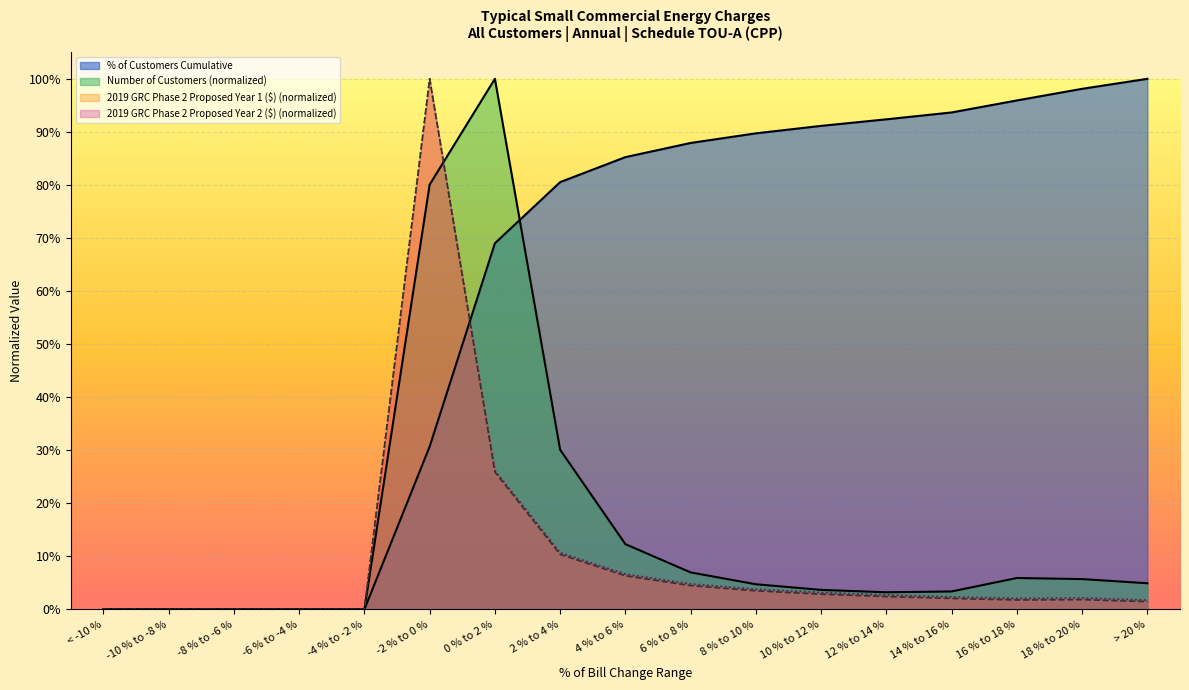

What are all the series names shown in the legend?

Number of Customers, % of Customers Cumulative, 2019 GRC Phase 2 Proposed Year 1 ($), 2019 GRC Phase 2 Proposed Year 2 ($)